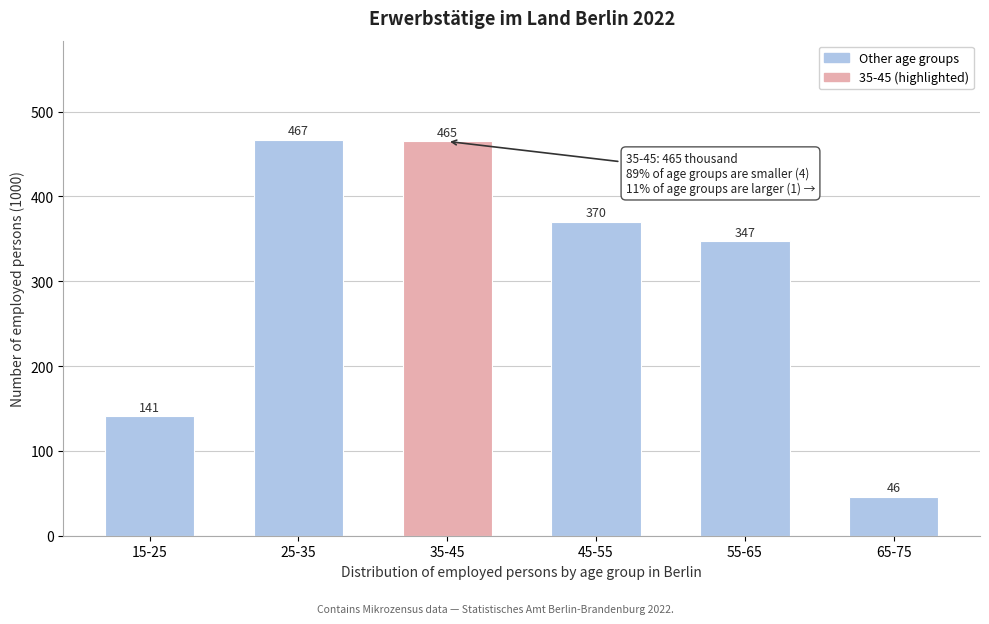

Reading left to right, what are all the values shown in this chart?

141	467	465	370	347	46